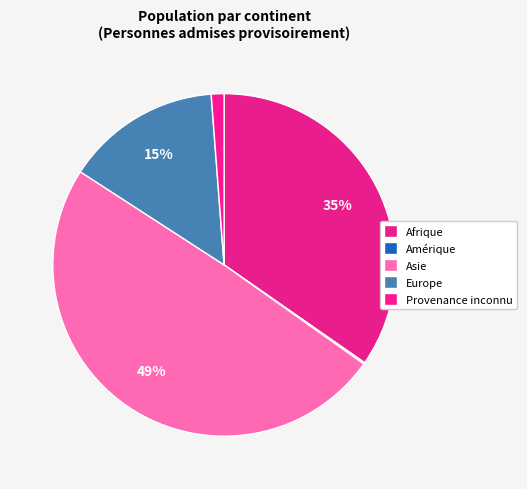

To the nearest percent, what is the average slice percentage?

20%